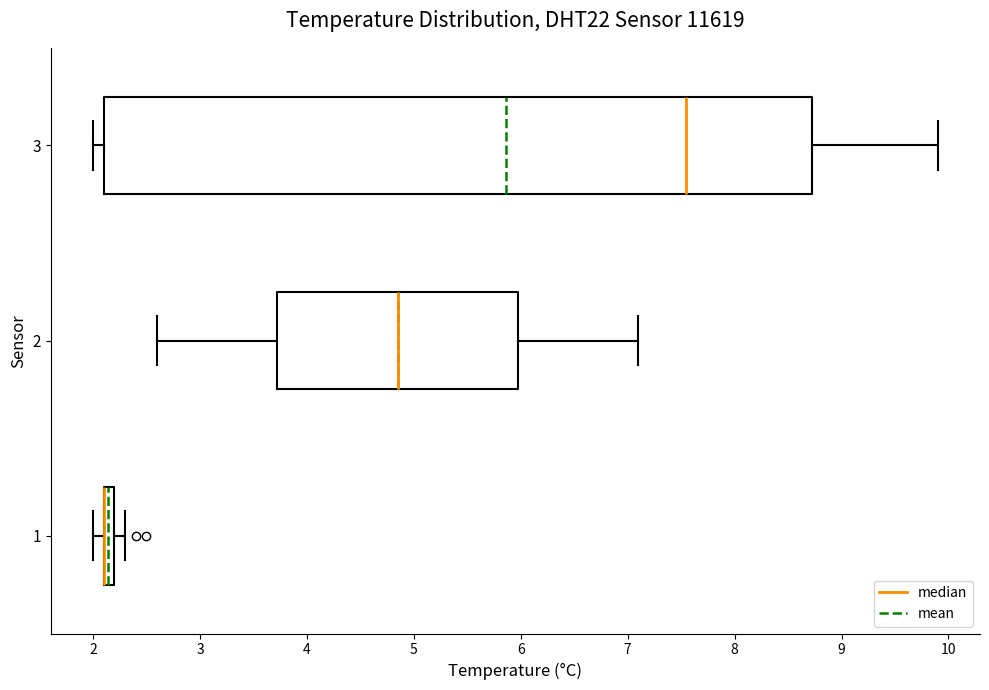

Where does the left whisker of the box at y = 1 end on the x-axis? The values are not printed on the chart, so give them approximately, as read against the axis.

2.0